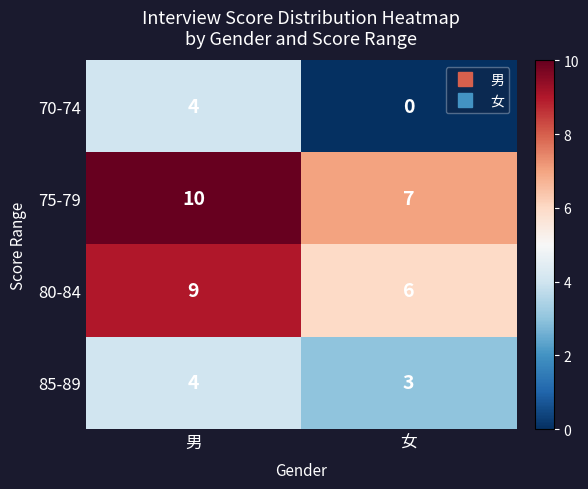

List the series in order of their overall mean, lowest first.

70-74, 85-89, 80-84, 75-79